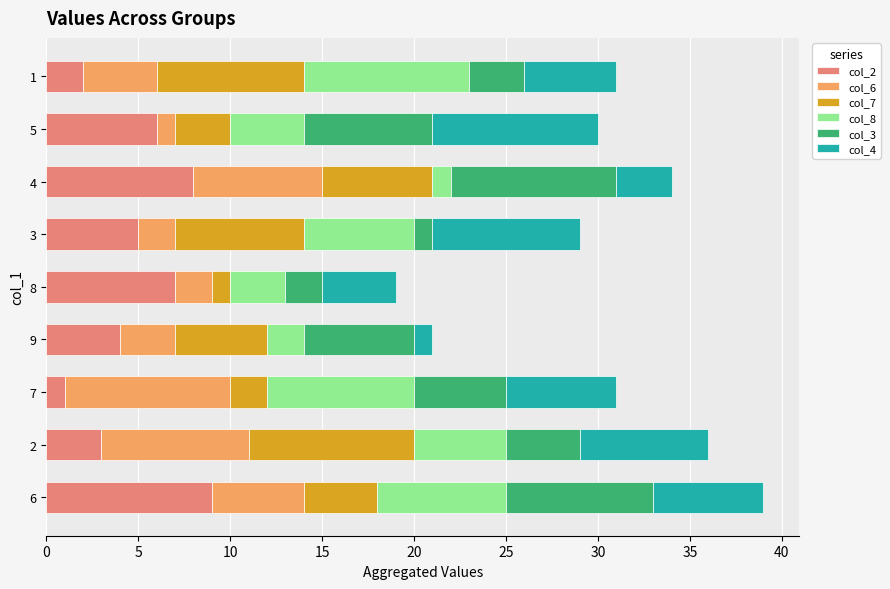

How many data points does each series have?

9